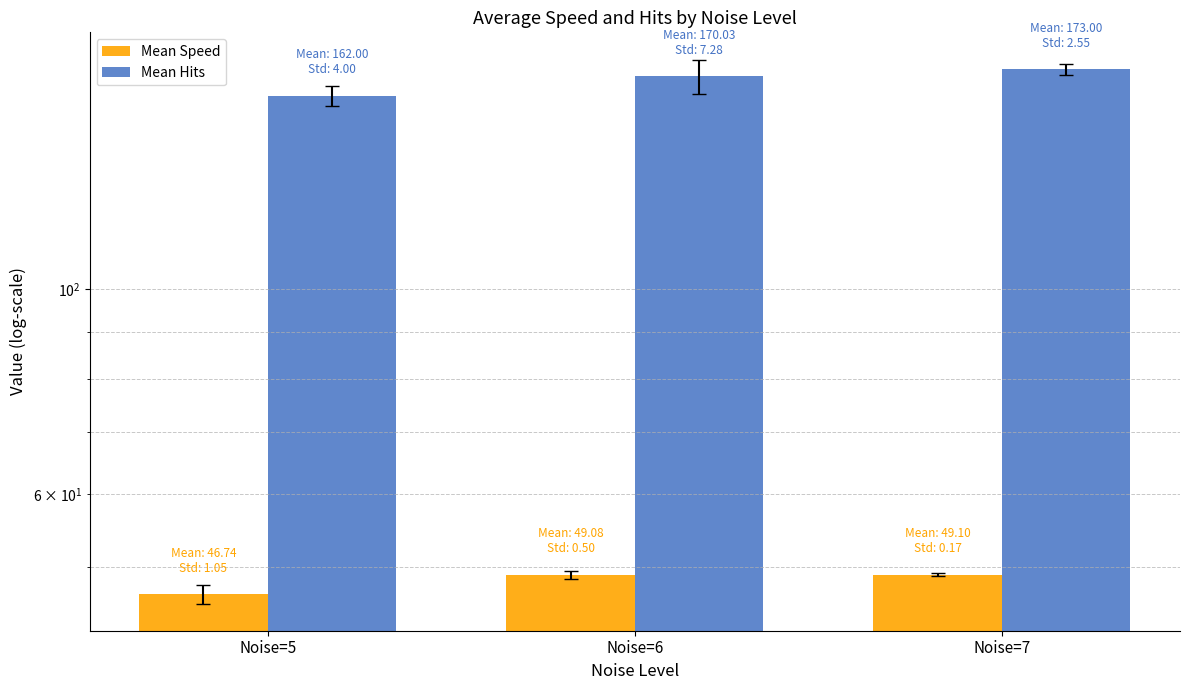

At how many categories does at least one series exceed 134?

3